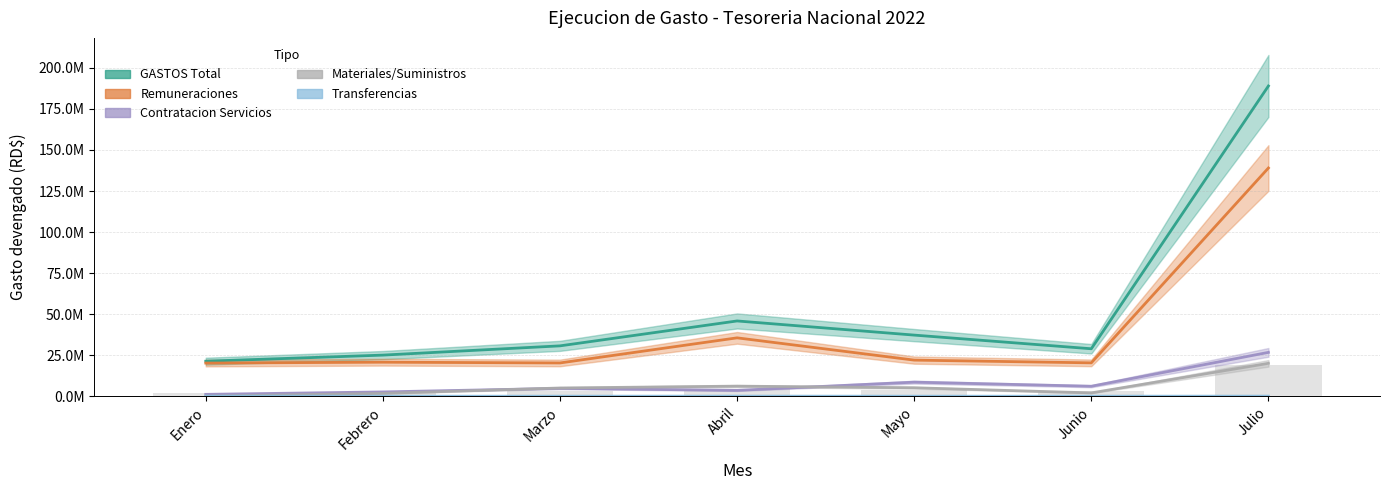

Reading left to right, list all the values displayed in this chart.

2 - GASTOS: 21321317.3	25033768.8	30669677.4	45841816.6	37221488.1	28898281.3	188986349.5
2.1 - REMUNERACIONES: 20188655.2	20716807.1	20261714.0	35550730.7	21986054.8	20317163.6	139021125.3
2.2 - CONTRATACION: 1132662.2	2606868.8	4781363.5	3549954.0	8556476.4	6072508.3	26699833.2
2.3 - MATERIALES: 0.0	1710093.0	5005799.8	6138766.6	5149480.9	2021717.1	20025857.5
2.4 - TRANSFERENCIAS: 0.0	0.0	0.0	35000.0	0.0	0.0	35000.0